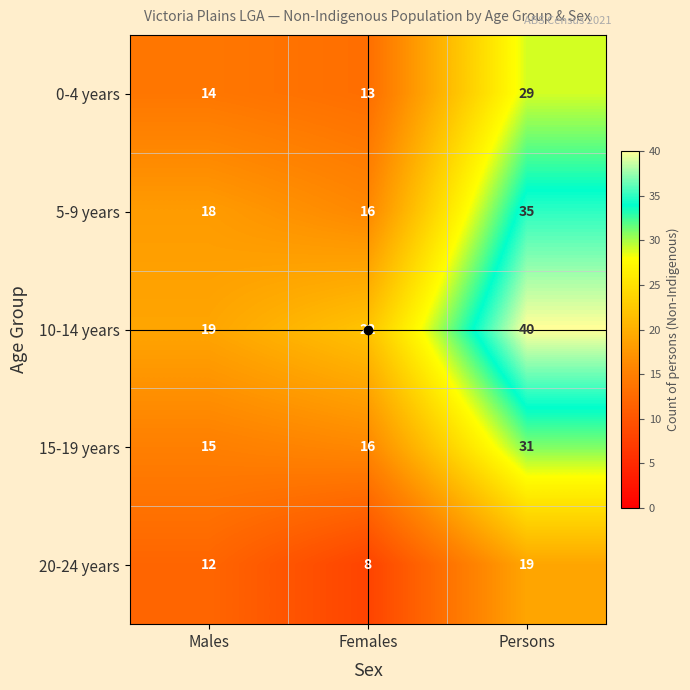

At how many categories does at least one series exceed 10?

3